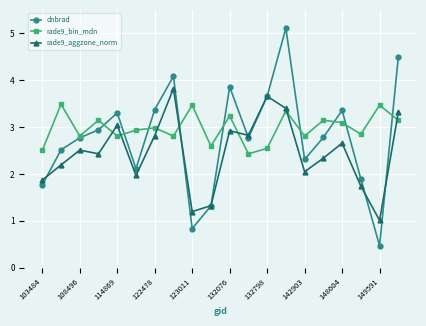

Rank the series by their average value, from highest to lowest.

rade9_bin_mdn, dnbrad, rade9_aggzone_norm